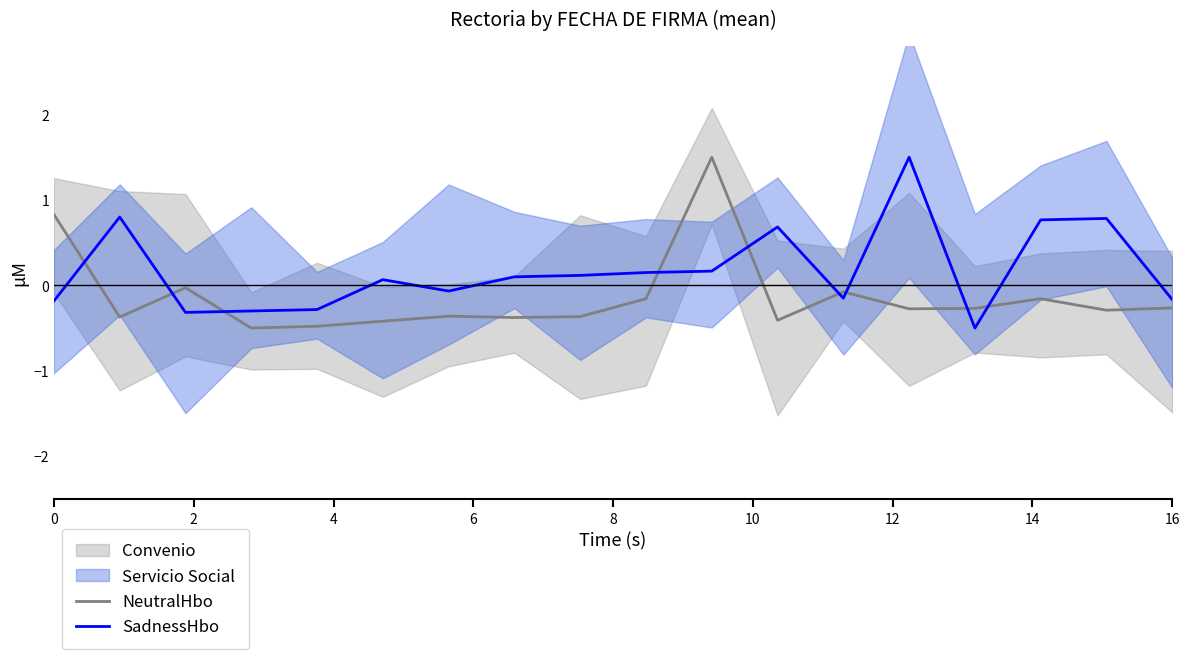

The NeutralHbo series shows -0.4 at 16. True or false?

False